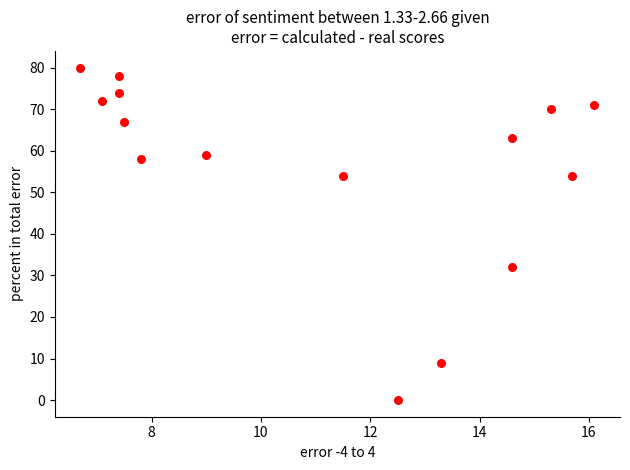

What is the range of Y values (max minus min)?

80.0